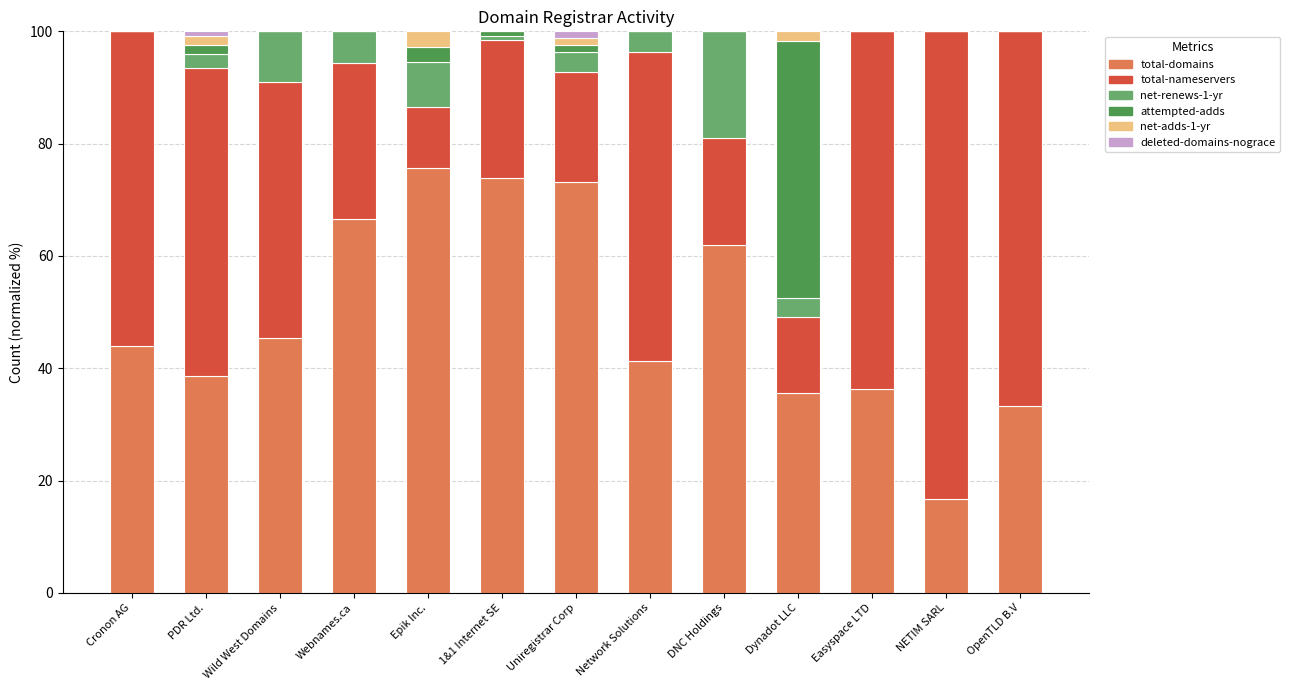

What is the total value across all series at Wild West Domains?

100.0